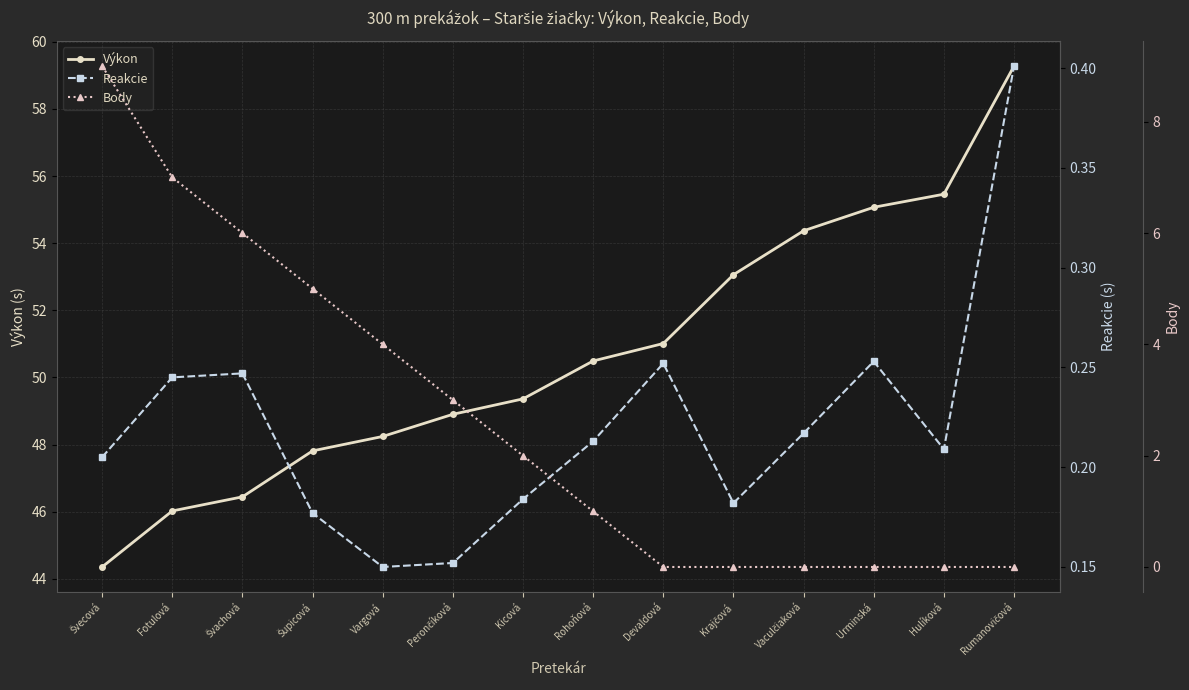

The Body series shows 4.0 at Švecová. True or false?

False